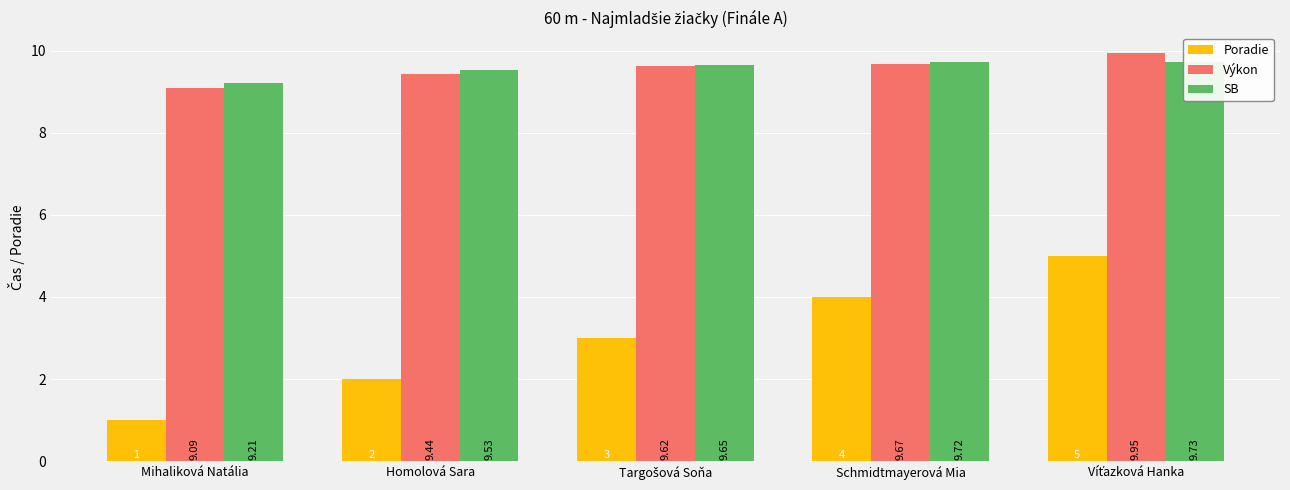

Reading left to right, list all the values displayed in this chart.

Poradie: Mihaliková Natália=1.0	Homolová Sara=2.0	Targošová Soňa=3.0	Schmidtmayerová Mia=4.0	Víťazková Hanka=5.0
Výkon: Mihaliková Natália=9.1	Homolová Sara=9.4	Targošová Soňa=9.6	Schmidtmayerová Mia=9.7	Víťazková Hanka=9.9
SB: Mihaliková Natália=9.2	Homolová Sara=9.5	Targošová Soňa=9.7	Schmidtmayerová Mia=9.7	Víťazková Hanka=9.7